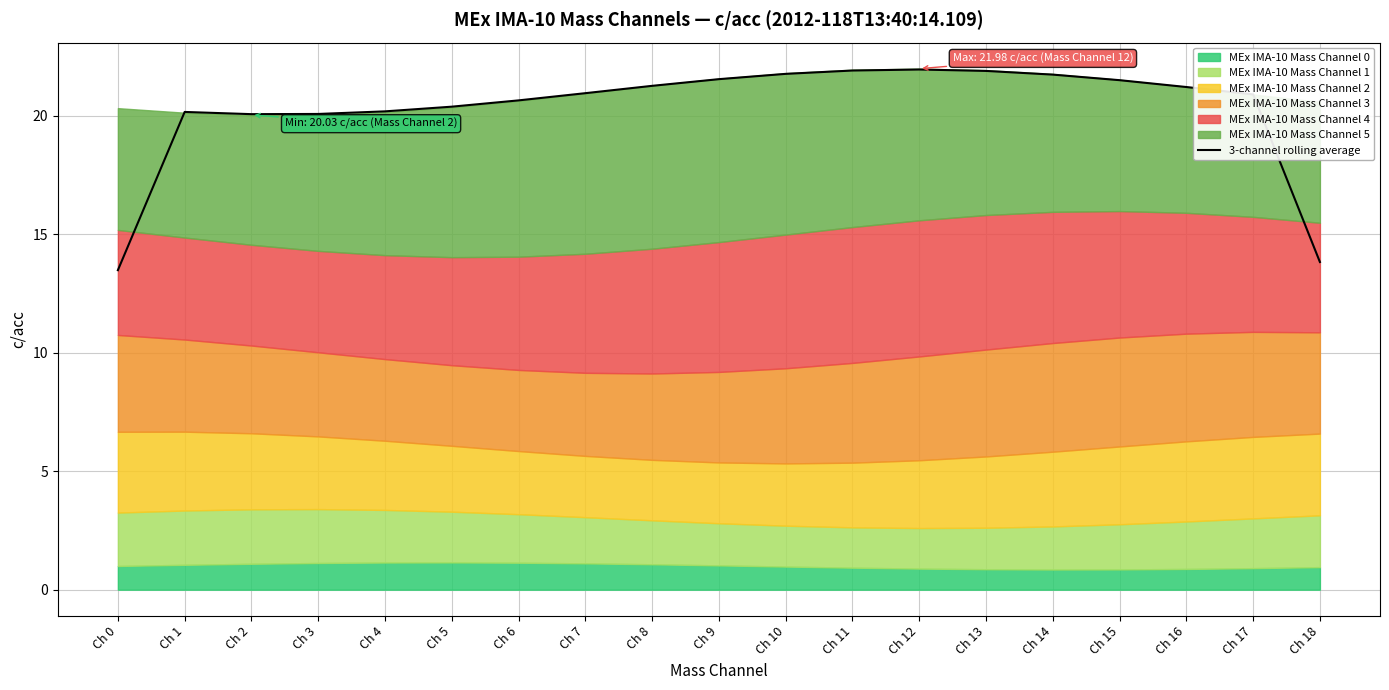

What is the value of the 11th point from the left?

21.8